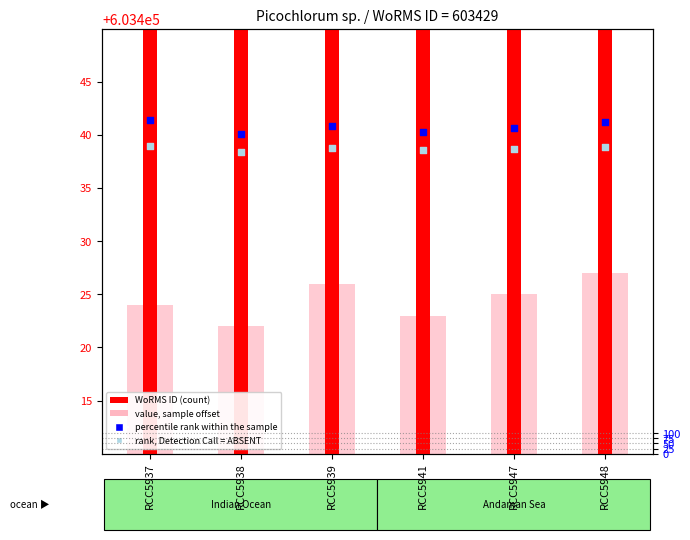

Which series has the widest spread of Y values?

percentile rank within the sample